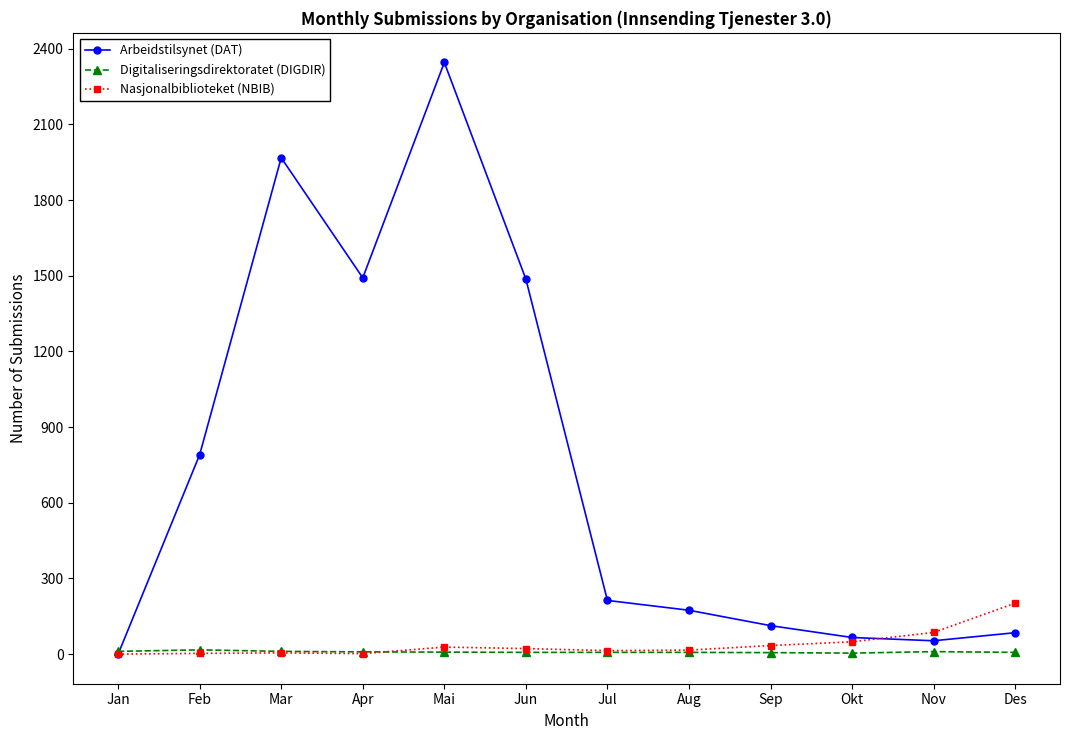

Where do Digitaliseringsdirektoratet (DIGDIR) and Arbeidstilsynet (DAT) first cross each other?

Jan and Feb